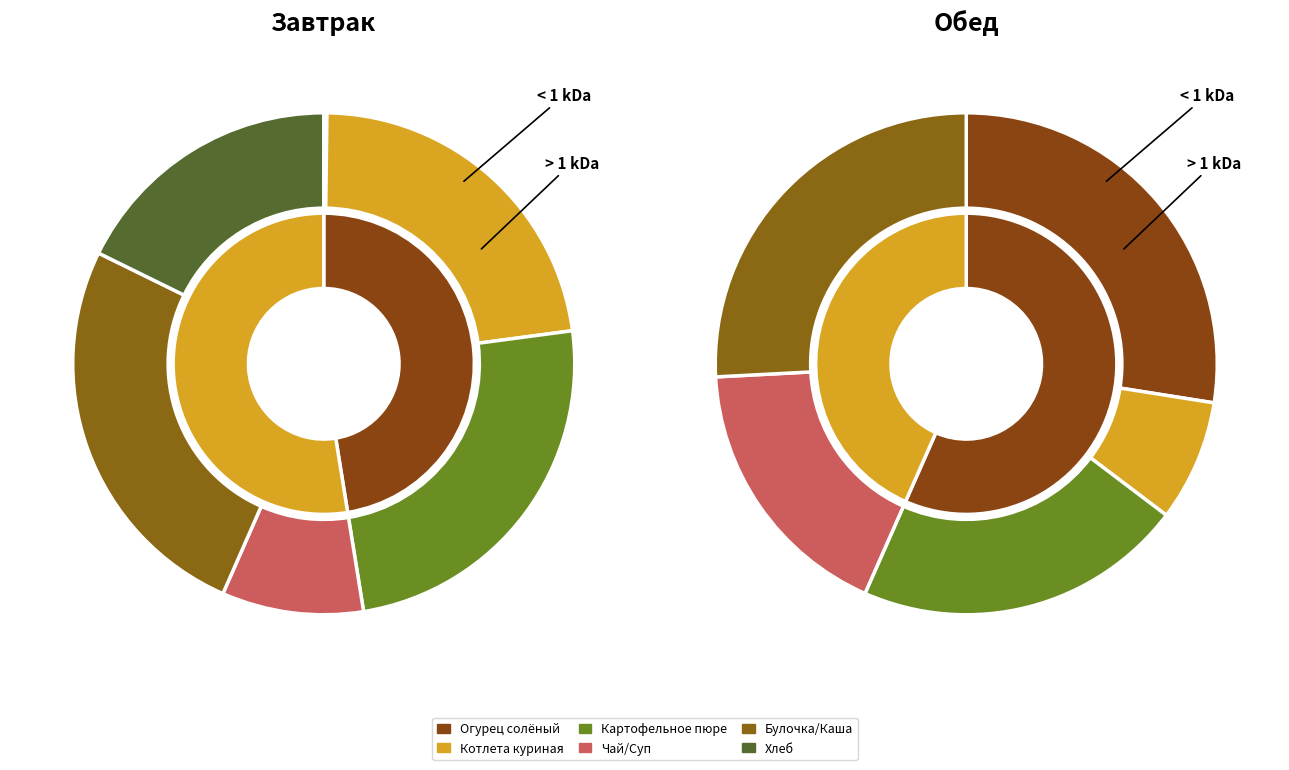

Does any single category account for the majority?

No